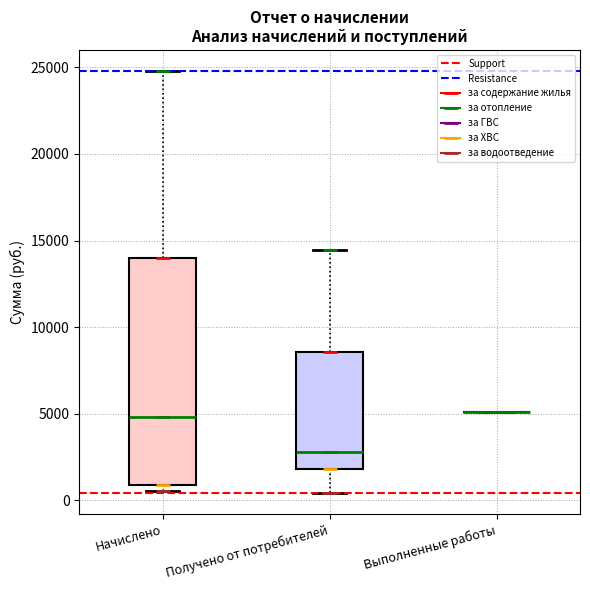

Reading left to right, read every box against the y-axis: the position of its median line, the range the box covers, and the ends of its whiskers. The values are not printed on the chart, so give them approximately, as read against the axis.

Начислено: median 5000, box 1000 to 14000, whiskers 500 to 25000
Получено от потребителей: median 3000, box 2000 to 8500, whiskers 500 to 14500
Выполненные работы: box collapsed to a line at 5000, whiskers 5000 to 5000